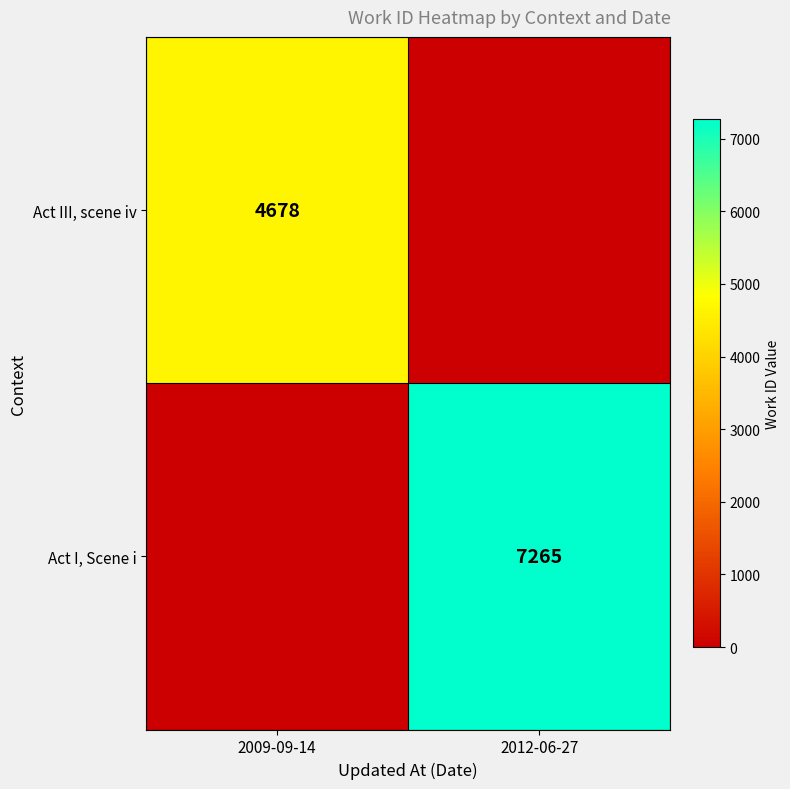

The Act III, scene iv series shows 4678 at 2009-09-14. True or false?

True